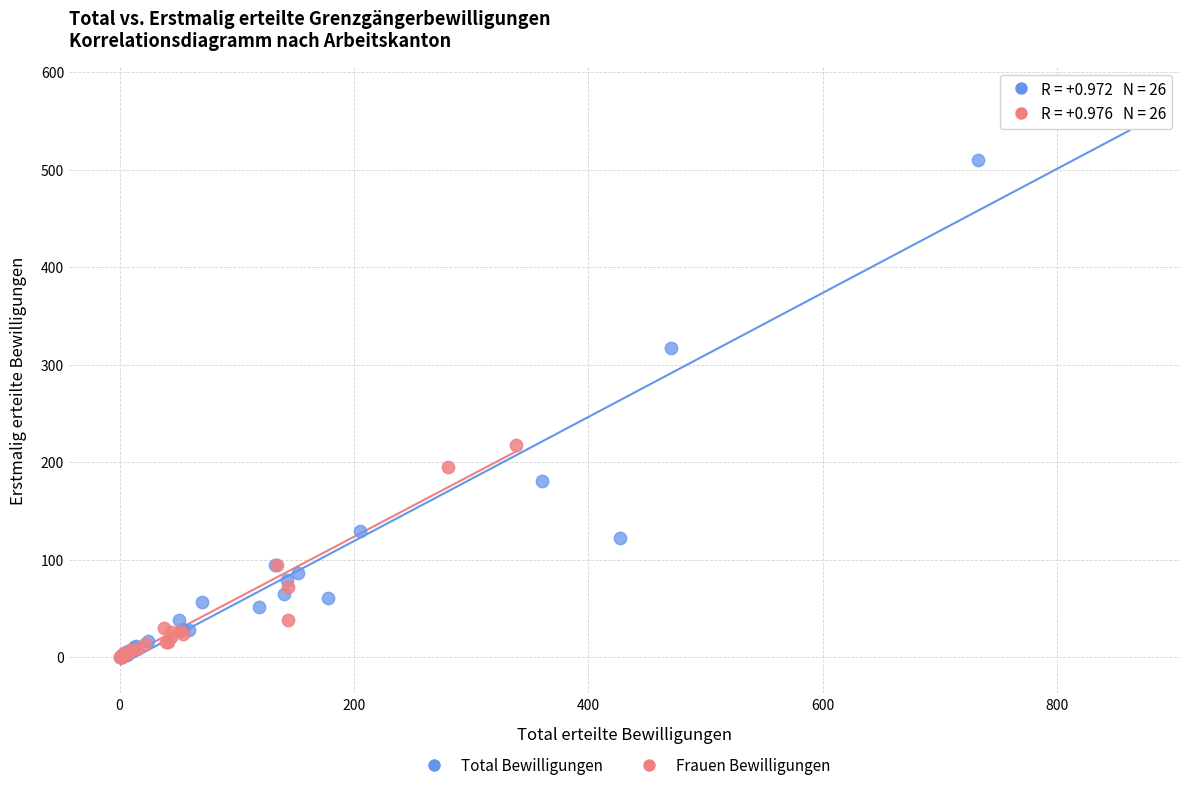

Which series reaches the maximum Y coordinate?

Total Bewilligungen